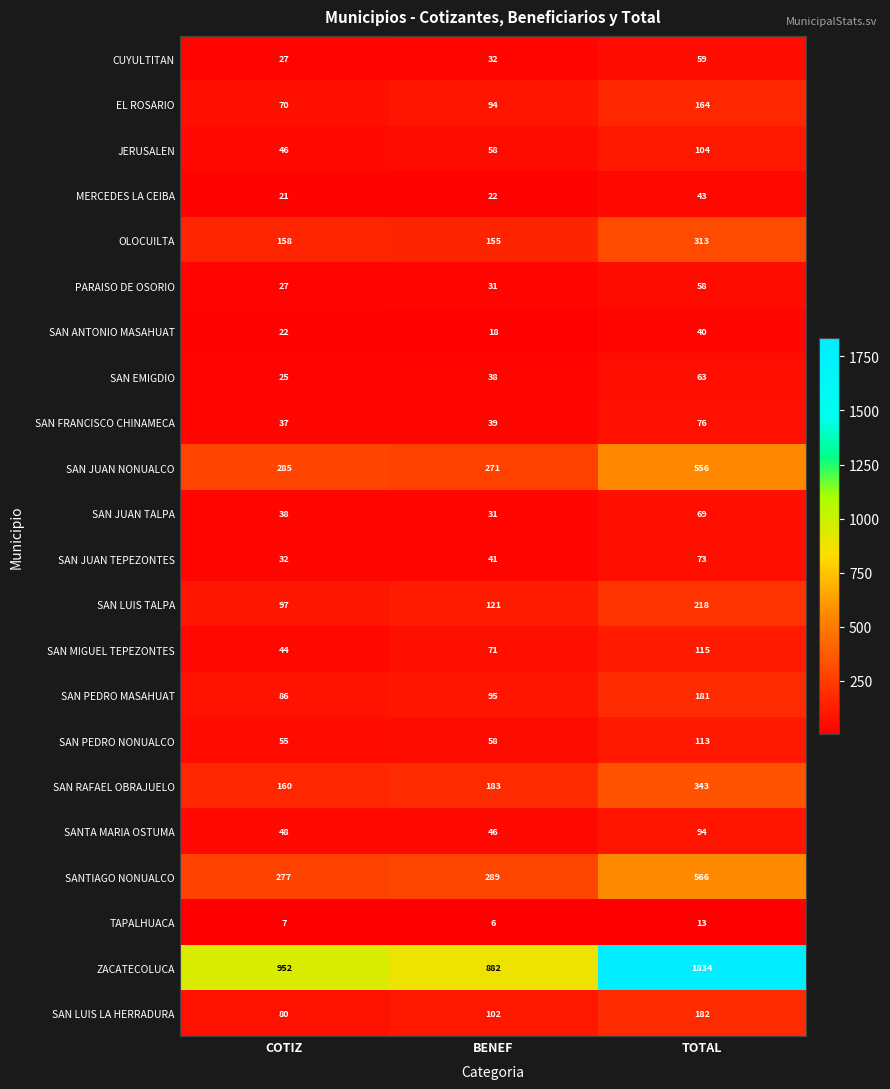

True or false: TAPALHUACA has a value of 7 at COTIZ.

True